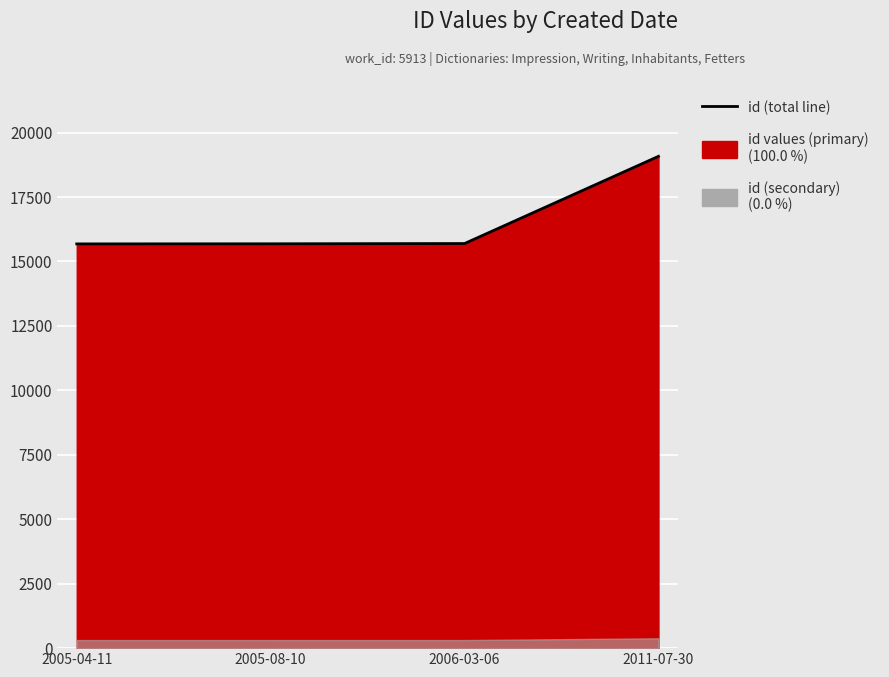

Rank the categories by value from lowest to highest.

2005-04-11, 2005-08-10, 2006-03-06, 2011-07-30